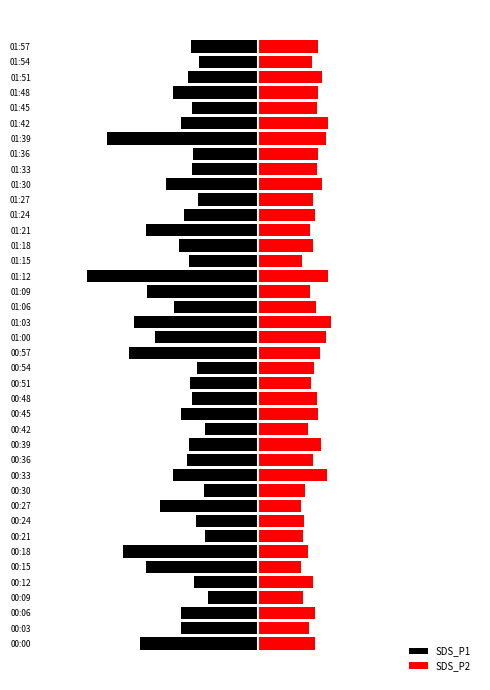

What is the smallest value displayed?

-7.5